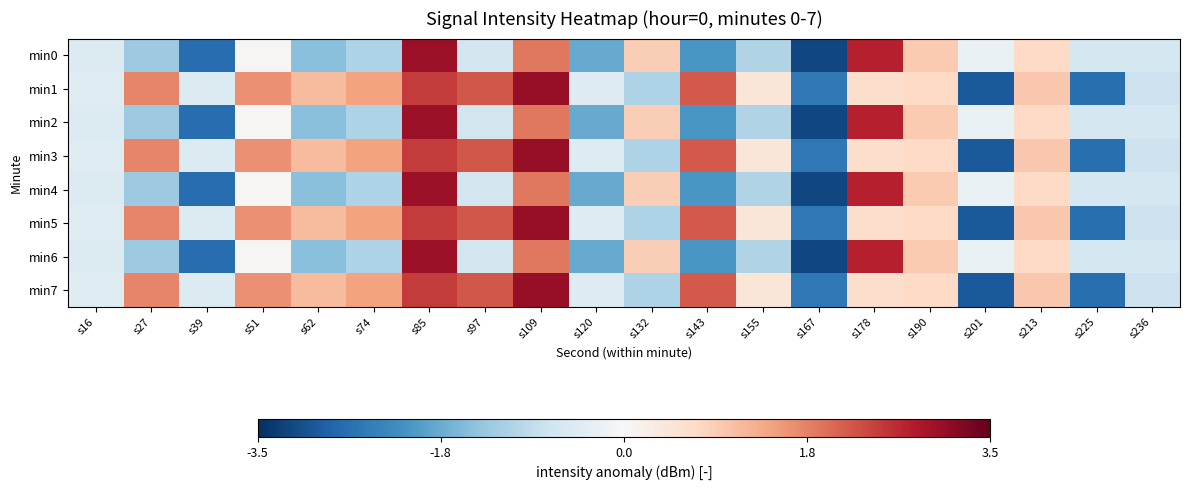

Reading left to right, extract all data points from this chart.

min0: s16=-0.5	s27=-1.3	s39=-2.7	s51=0.0	s62=-1.5	s74=-1.1	s85=3.0	s97=-0.7	s109=1.9	s120=-1.8	s132=0.9	s143=-2.0	s155=-1.1	s167=-3.2	s178=2.7	s190=0.9	s201=-0.2	s213=0.7	s225=-0.6	s236=-0.6
min1: s16=-0.4	s27=1.7	s39=-0.5	s51=1.6	s62=1.1	s74=1.4	s85=2.5	s97=2.2	s109=3.0	s120=-0.5	s132=-1.1	s143=2.1	s155=0.4	s167=-2.5	s178=0.6	s190=0.7	s201=-2.9	s213=0.9	s225=-2.6	s236=-0.7
min2: s16=-0.5	s27=-1.3	s39=-2.7	s51=0.0	s62=-1.5	s74=-1.1	s85=3.0	s97=-0.7	s109=1.9	s120=-1.8	s132=0.9	s143=-2.0	s155=-1.1	s167=-3.2	s178=2.7	s190=0.9	s201=-0.2	s213=0.7	s225=-0.6	s236=-0.6
min3: s16=-0.4	s27=1.7	s39=-0.5	s51=1.6	s62=1.1	s74=1.4	s85=2.5	s97=2.2	s109=3.0	s120=-0.5	s132=-1.1	s143=2.1	s155=0.4	s167=-2.5	s178=0.6	s190=0.7	s201=-2.9	s213=0.9	s225=-2.6	s236=-0.7
min4: s16=-0.5	s27=-1.3	s39=-2.7	s51=0.0	s62=-1.5	s74=-1.1	s85=3.0	s97=-0.7	s109=1.9	s120=-1.8	s132=0.9	s143=-2.0	s155=-1.1	s167=-3.2	s178=2.7	s190=0.9	s201=-0.2	s213=0.7	s225=-0.6	s236=-0.6
min5: s16=-0.4	s27=1.7	s39=-0.5	s51=1.6	s62=1.1	s74=1.4	s85=2.5	s97=2.2	s109=3.0	s120=-0.5	s132=-1.1	s143=2.1	s155=0.4	s167=-2.5	s178=0.6	s190=0.7	s201=-2.9	s213=0.9	s225=-2.6	s236=-0.7
min6: s16=-0.5	s27=-1.3	s39=-2.7	s51=0.0	s62=-1.5	s74=-1.1	s85=3.0	s97=-0.7	s109=1.9	s120=-1.8	s132=0.9	s143=-2.0	s155=-1.1	s167=-3.2	s178=2.7	s190=0.9	s201=-0.2	s213=0.7	s225=-0.6	s236=-0.6
min7: s16=-0.4	s27=1.7	s39=-0.5	s51=1.6	s62=1.1	s74=1.4	s85=2.5	s97=2.2	s109=3.0	s120=-0.5	s132=-1.1	s143=2.1	s155=0.4	s167=-2.5	s178=0.6	s190=0.7	s201=-2.9	s213=0.9	s225=-2.6	s236=-0.7